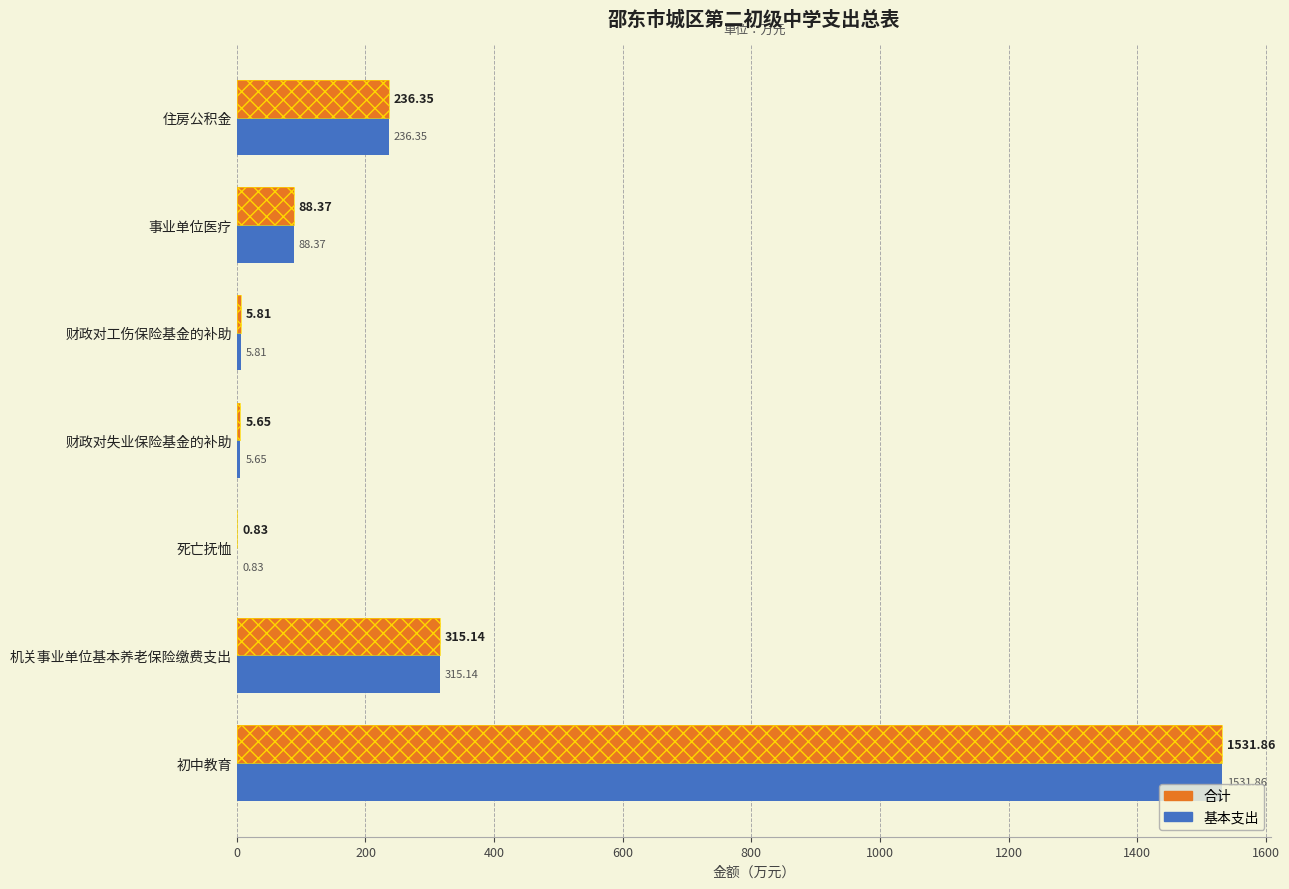

Reading right to left, list all the values displayed in this chart.

合计: 236.4	88.4	5.8	5.6	0.8	315.1	1531.9
基本支出: 236.4	88.4	5.8	5.6	0.8	315.1	1531.9